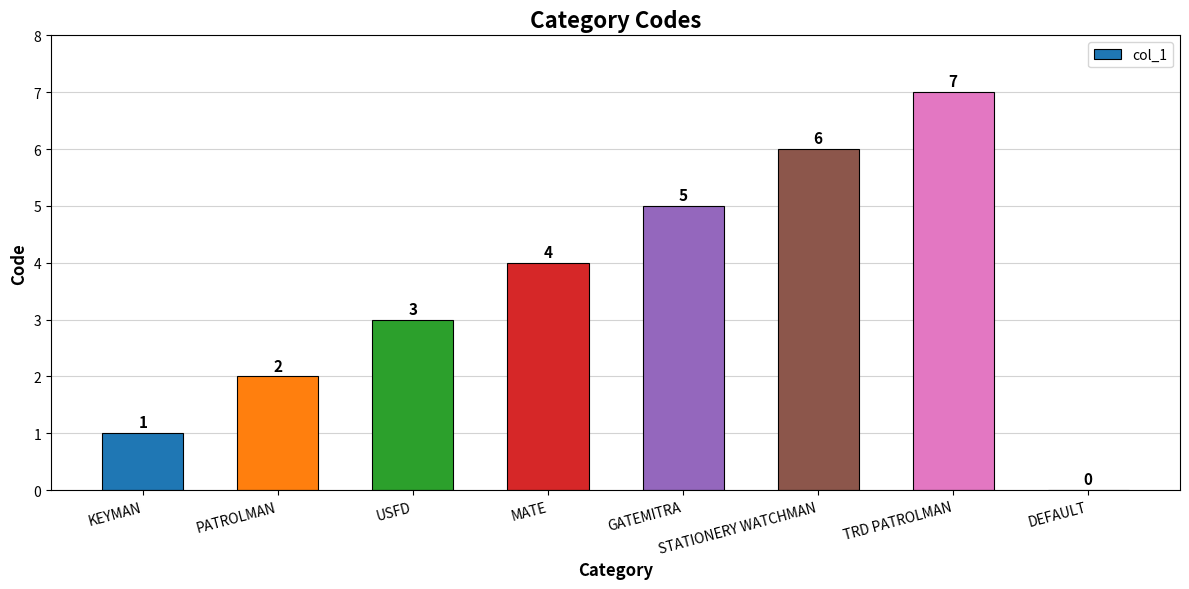

Between MATE and PATROLMAN, which is larger?

MATE